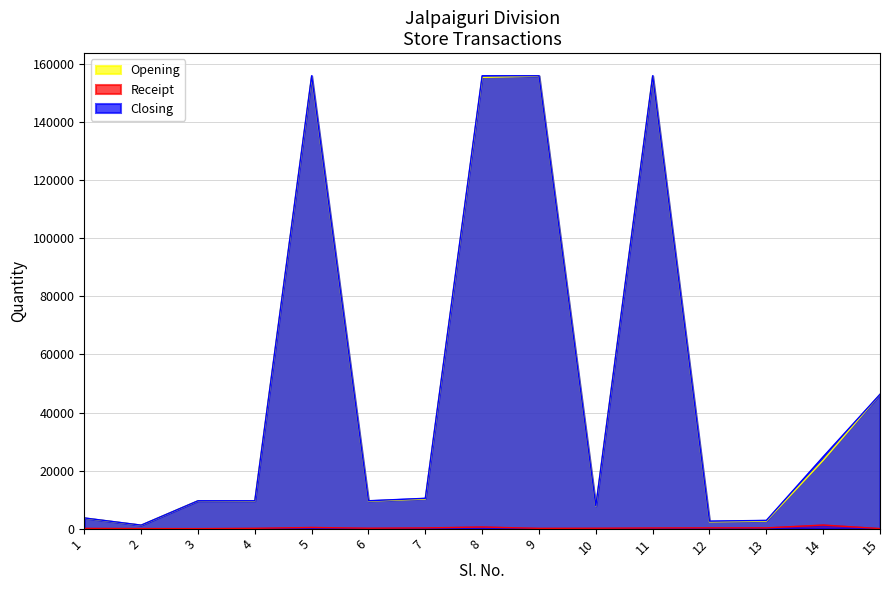

Is it true that Receipt equals 110 at 4?

True